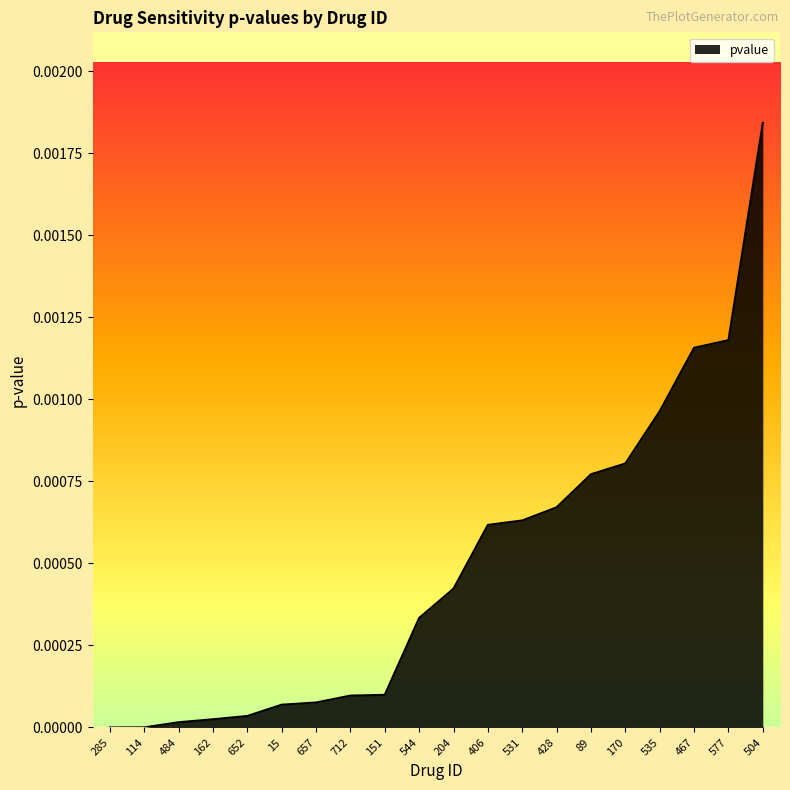

How many lines are shown in the chart?

1